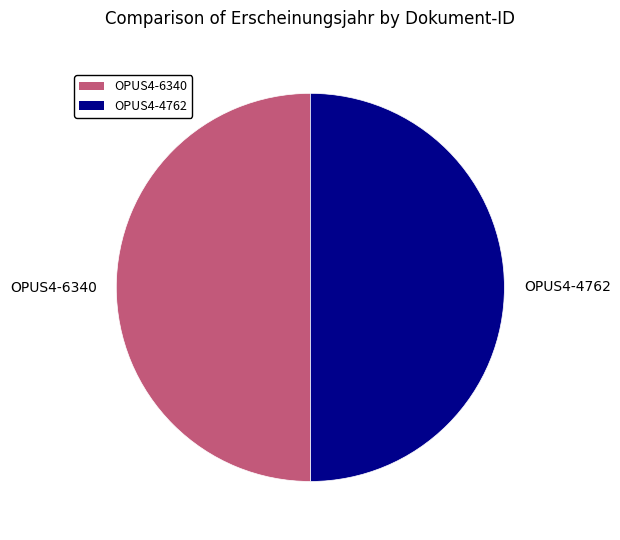

The OPUS4-6340 slice represents 37% of the pie. True or false?

False